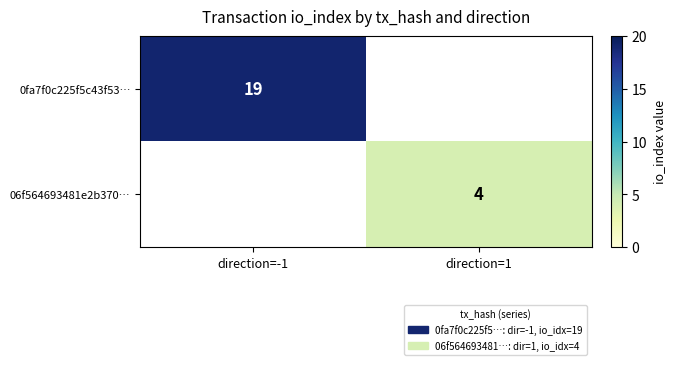

True or false: 06f564693481e2b370… has a value of 4 at direction=1.

True